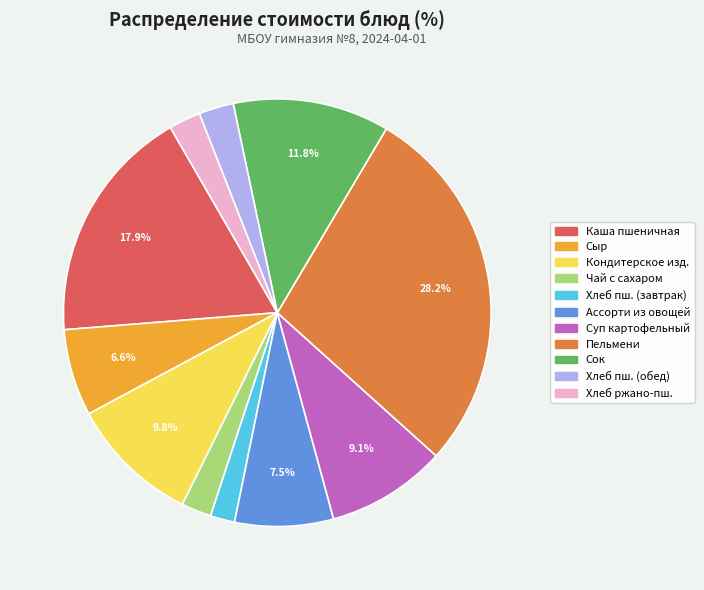

Is there a majority slice in this chart?

No